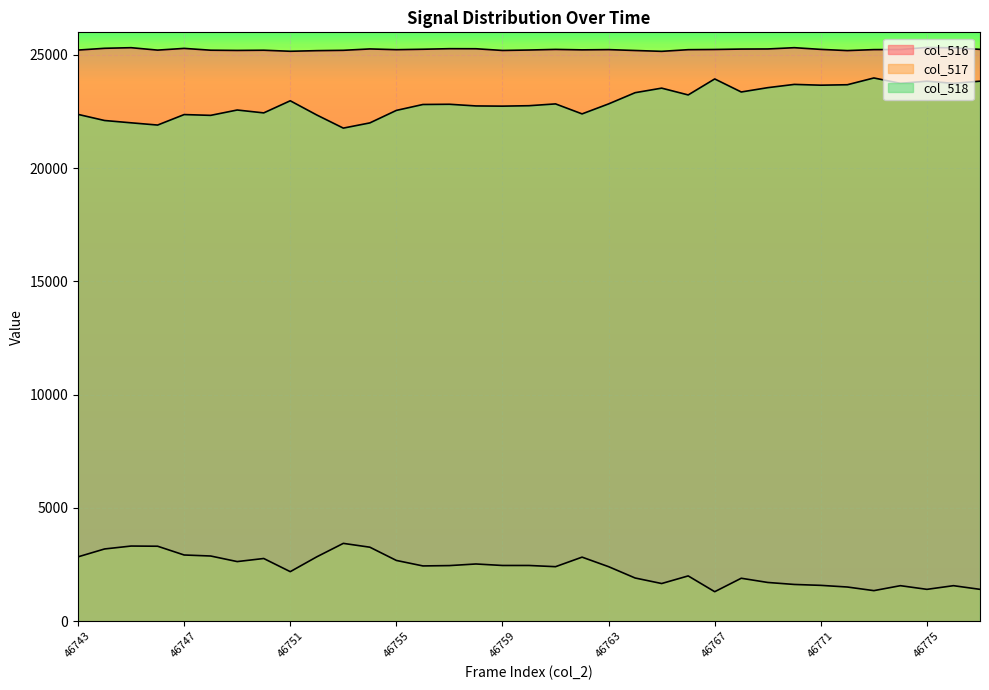

How many interior local valleys does the col_518_line series have?

11